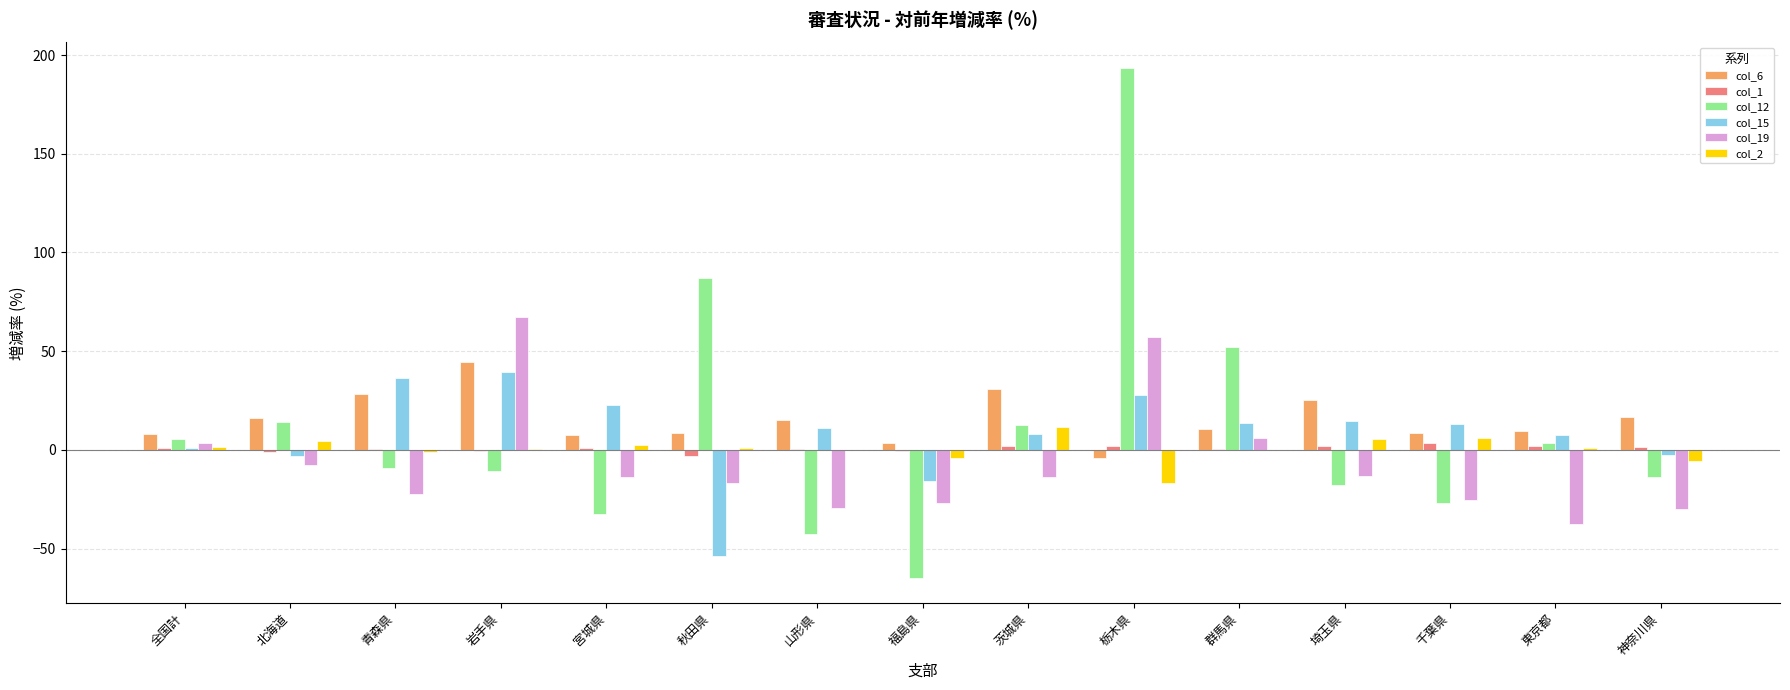

What is the highest value of the col_19 series?

67.5